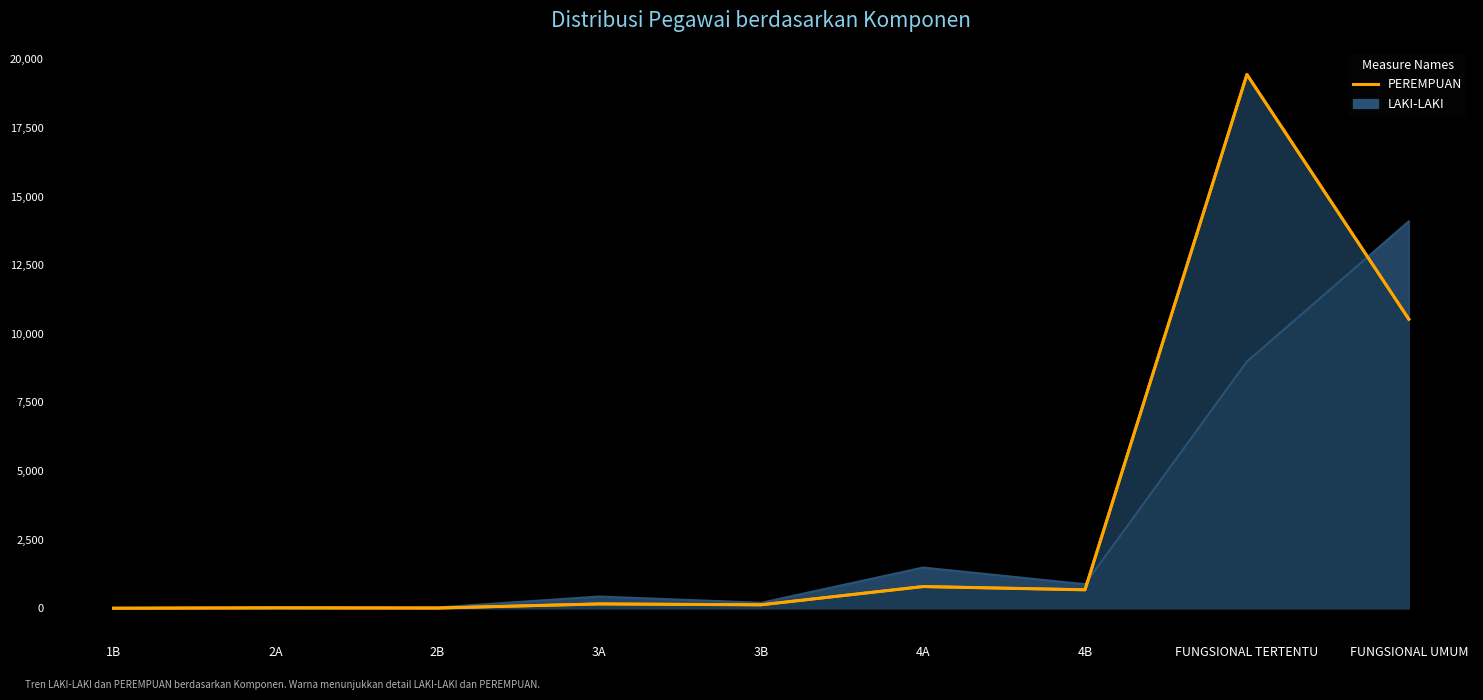

Which series has the largest total across all categories?

PEREMPUAN